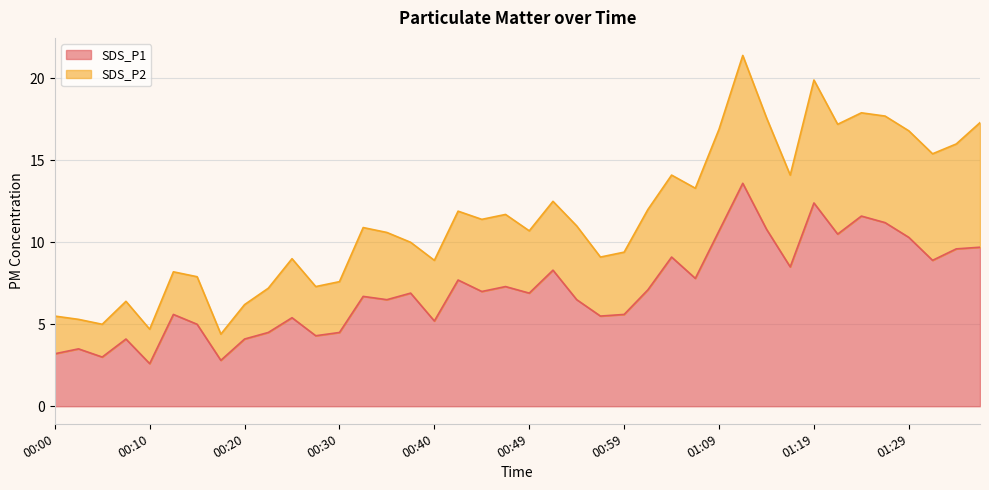

What is the minimum value for SDS_P1?

2.6